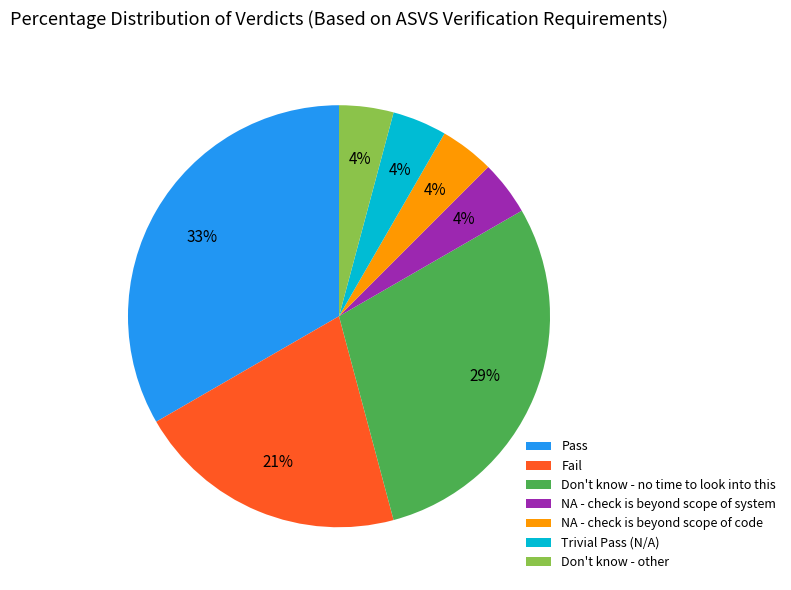

Which category has the biggest portion of the pie?

Pass